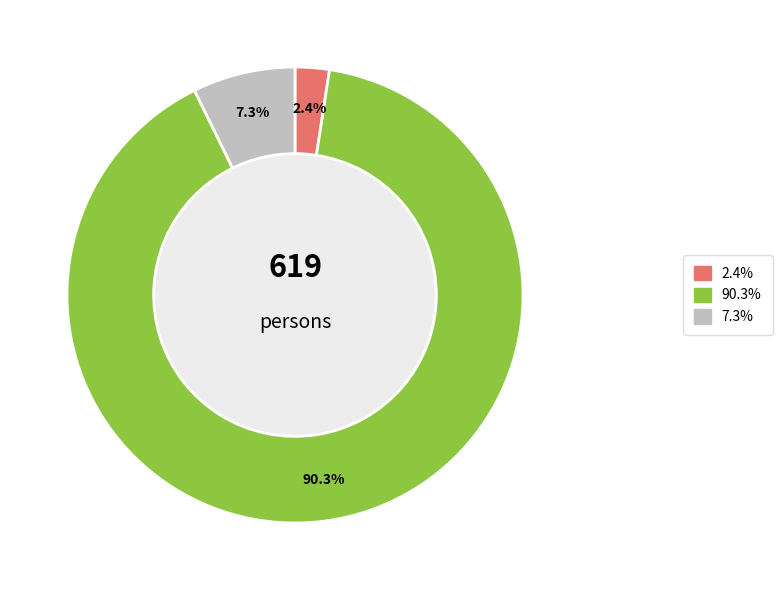

Is there any slice that represents more than half of the pie?

Yes